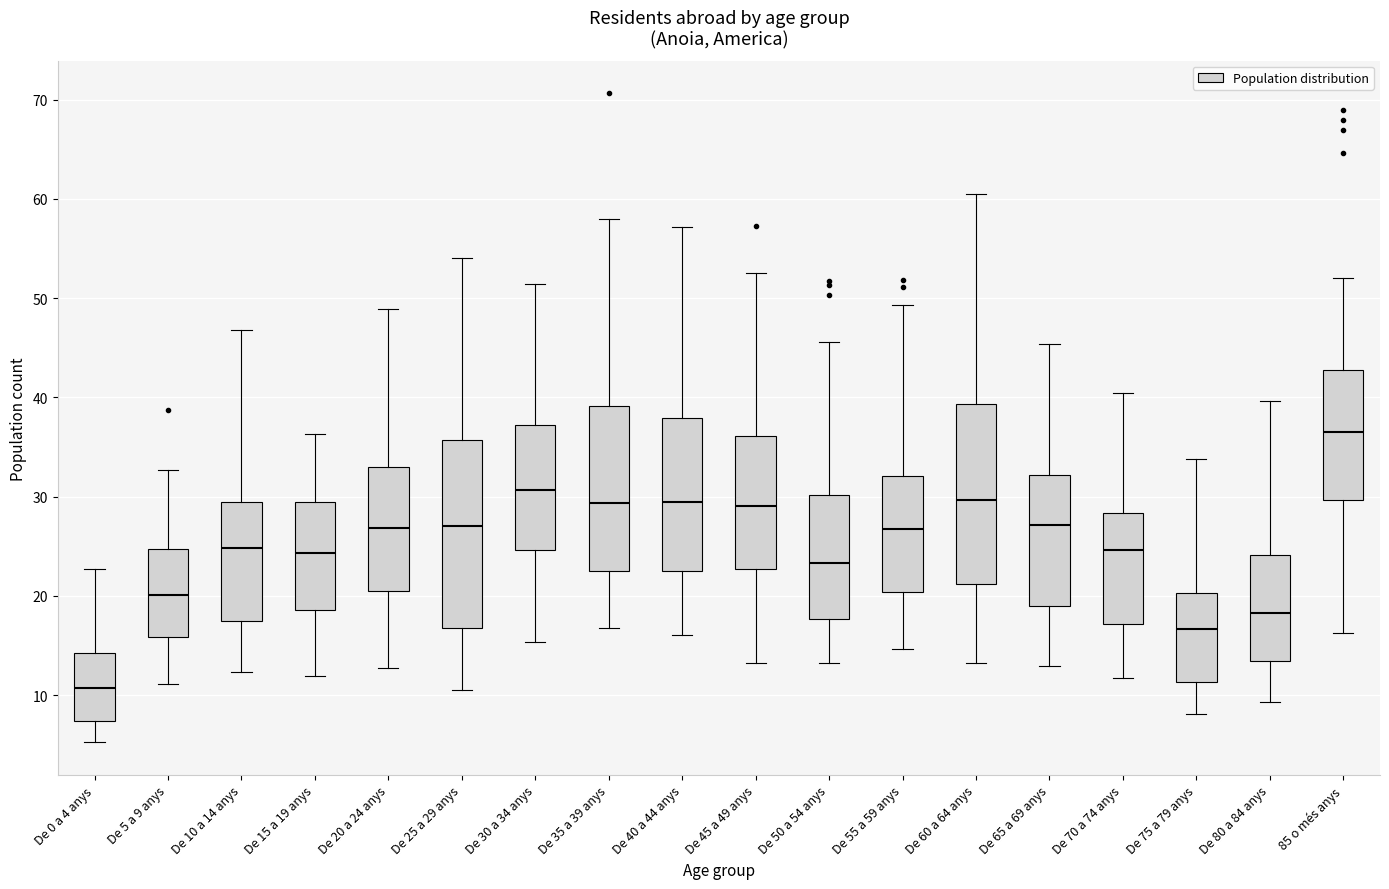

Reading left to right, transcribe this box plot: for each box, give where its median line is, the range the box spans, and where its two whiskers end, as read against the y-axis. The values are not printed on the chart, so give them approximately, as read against the axis.

De 0 a 4 anys: median 11, box 7 to 14, whiskers 5 to 23
De 5 a 9 anys: median 20, box 16 to 25, whiskers 11 to 33
De 10 a 14 anys: median 25, box 17 to 29, whiskers 12 to 47
De 15 a 19 anys: median 24, box 19 to 29, whiskers 12 to 36
De 20 a 24 anys: median 27, box 20 to 33, whiskers 13 to 49
De 25 a 29 anys: median 27, box 17 to 36, whiskers 11 to 54
De 30 a 34 anys: median 31, box 25 to 37, whiskers 15 to 51
De 35 a 39 anys: median 29, box 23 to 39, whiskers 17 to 58
De 40 a 44 anys: median 29, box 23 to 38, whiskers 16 to 57
De 45 a 49 anys: median 29, box 23 to 36, whiskers 13 to 52
De 50 a 54 anys: median 23, box 18 to 30, whiskers 13 to 46
De 55 a 59 anys: median 27, box 20 to 32, whiskers 15 to 49
De 60 a 64 anys: median 30, box 21 to 39, whiskers 13 to 60
De 65 a 69 anys: median 27, box 19 to 32, whiskers 13 to 45
De 70 a 74 anys: median 25, box 17 to 28, whiskers 12 to 40
De 75 a 79 anys: median 17, box 11 to 20, whiskers 8 to 34
De 80 a 84 anys: median 18, box 13 to 24, whiskers 9 to 40
85 o més anys: median 36, box 30 to 43, whiskers 16 to 52